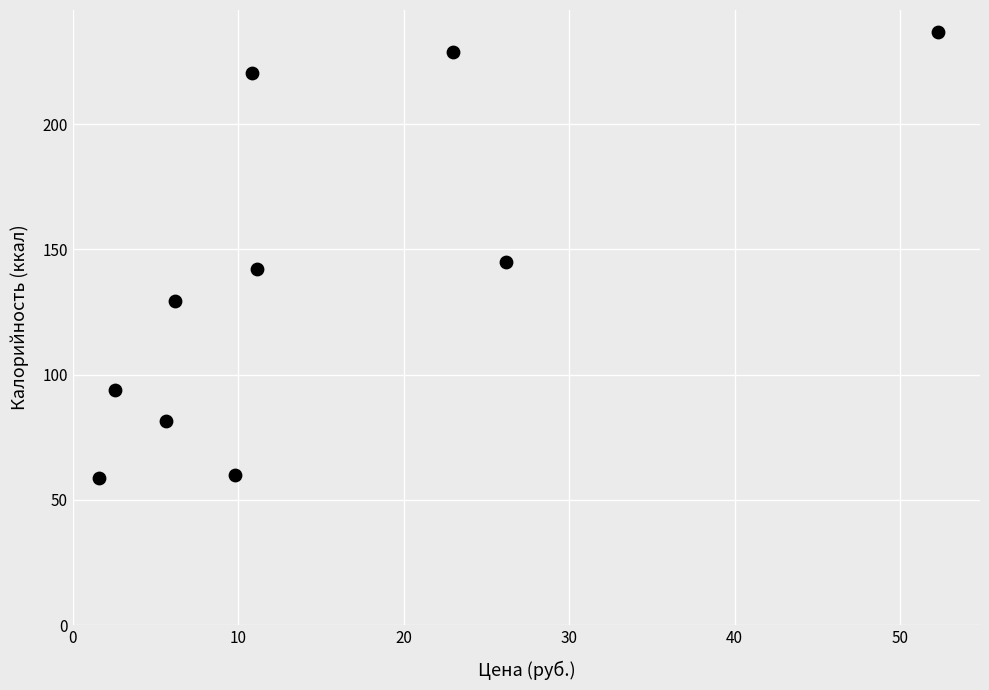

What is the range of X values (max minus min)?

50.7